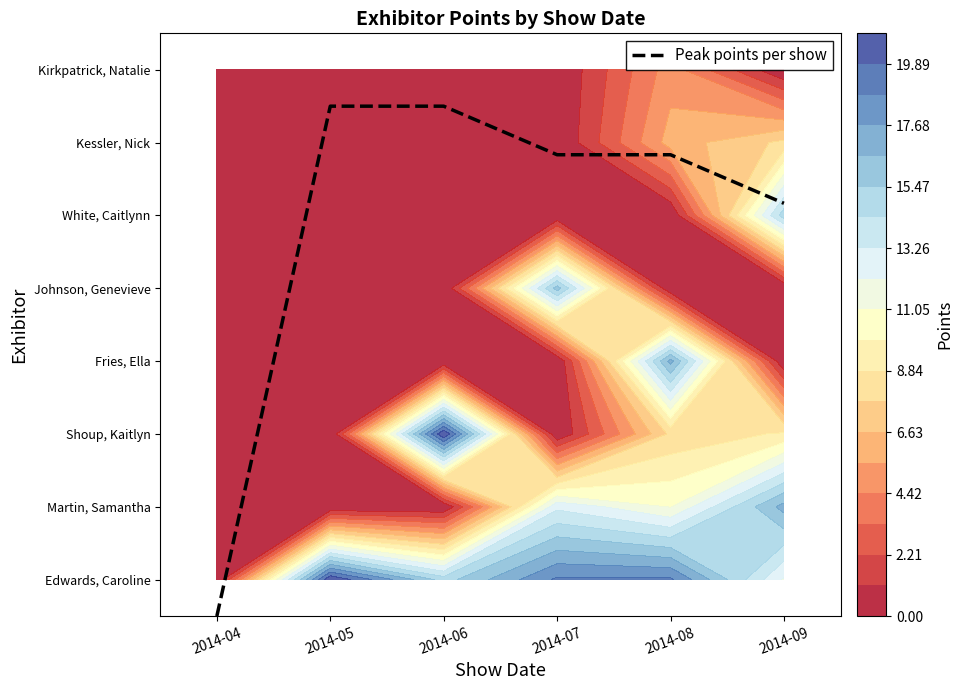

Rank the categories by value from highest to lowest.

2014-05, 2014-06, 2014-07, 2014-08, 2014-09, 2014-04